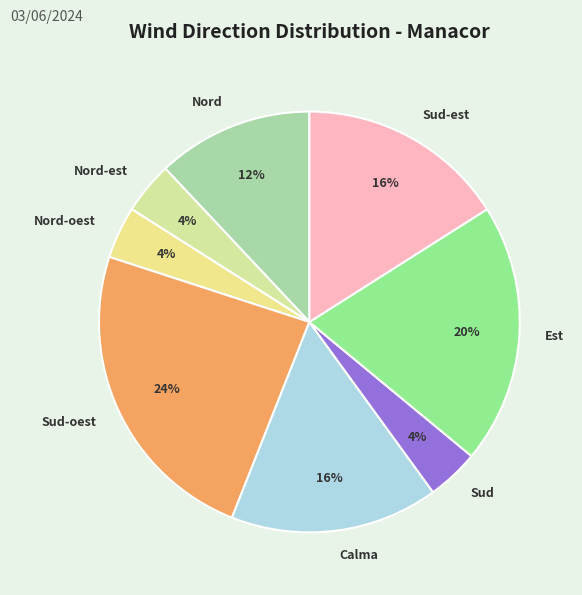

Does any single category account for the majority?

No